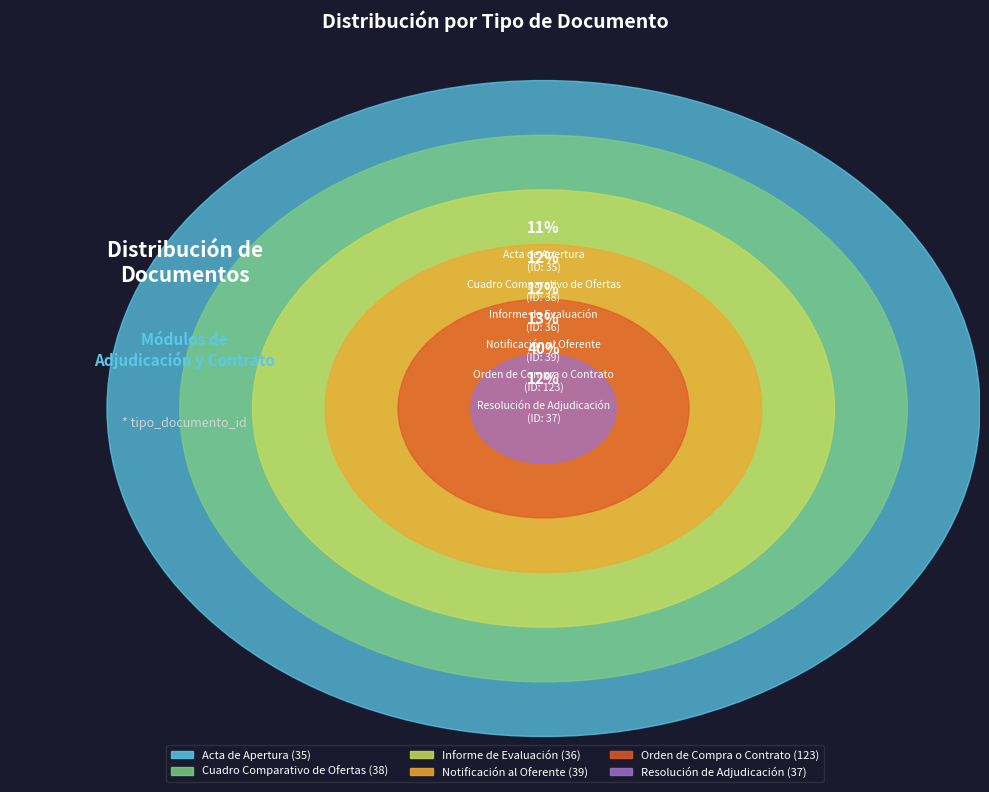

Count the number of slices in the pie.

6